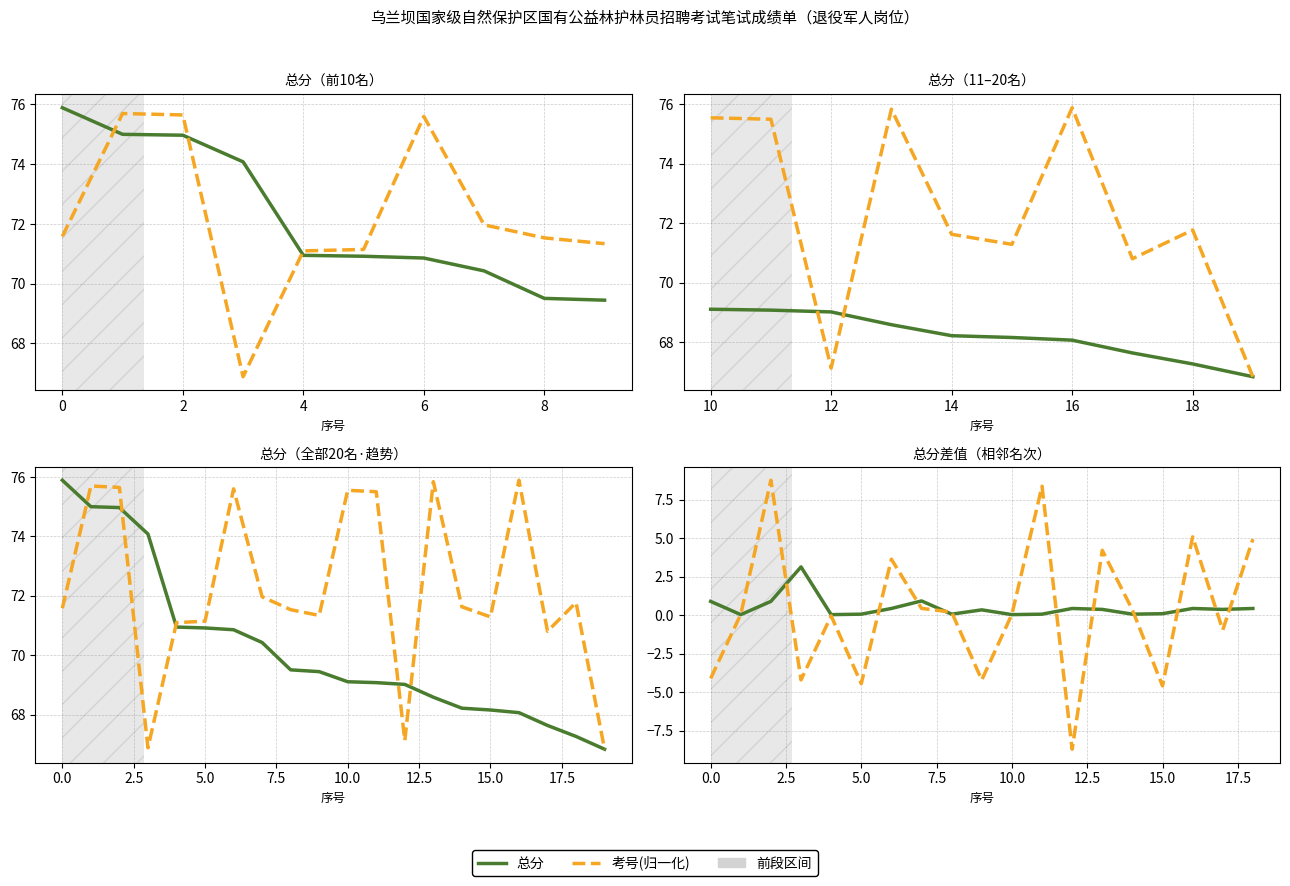

What is the label of the 14th point from the left?

13